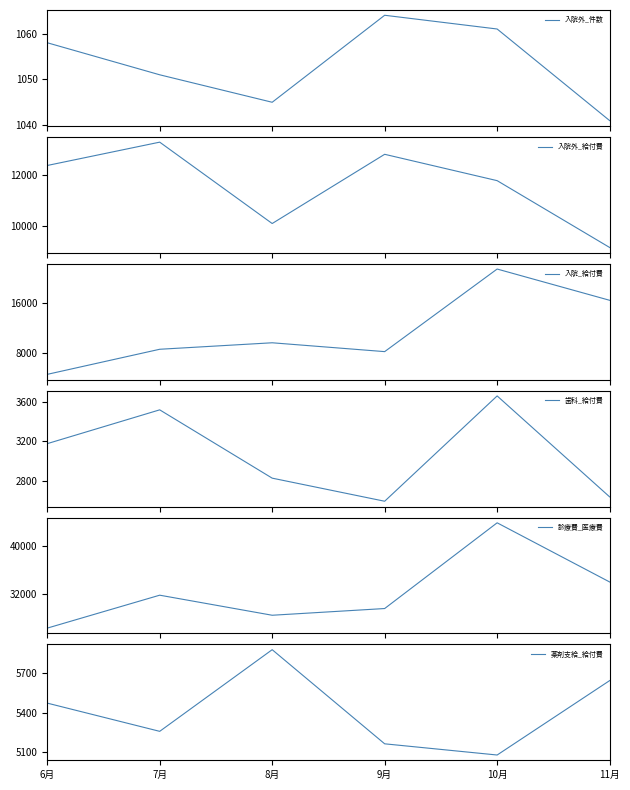

What is the lowest value of the 薬剤支給_給付費 series?

5078.5